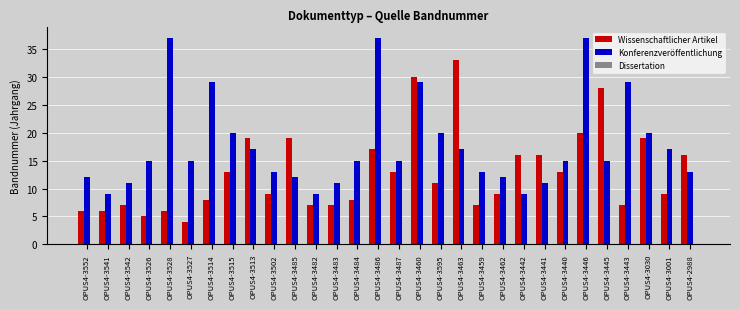

Between OPUS4-3552 and OPUS4-3513, which series saw the biggest shift?

Wissenschaftlicher Artikel